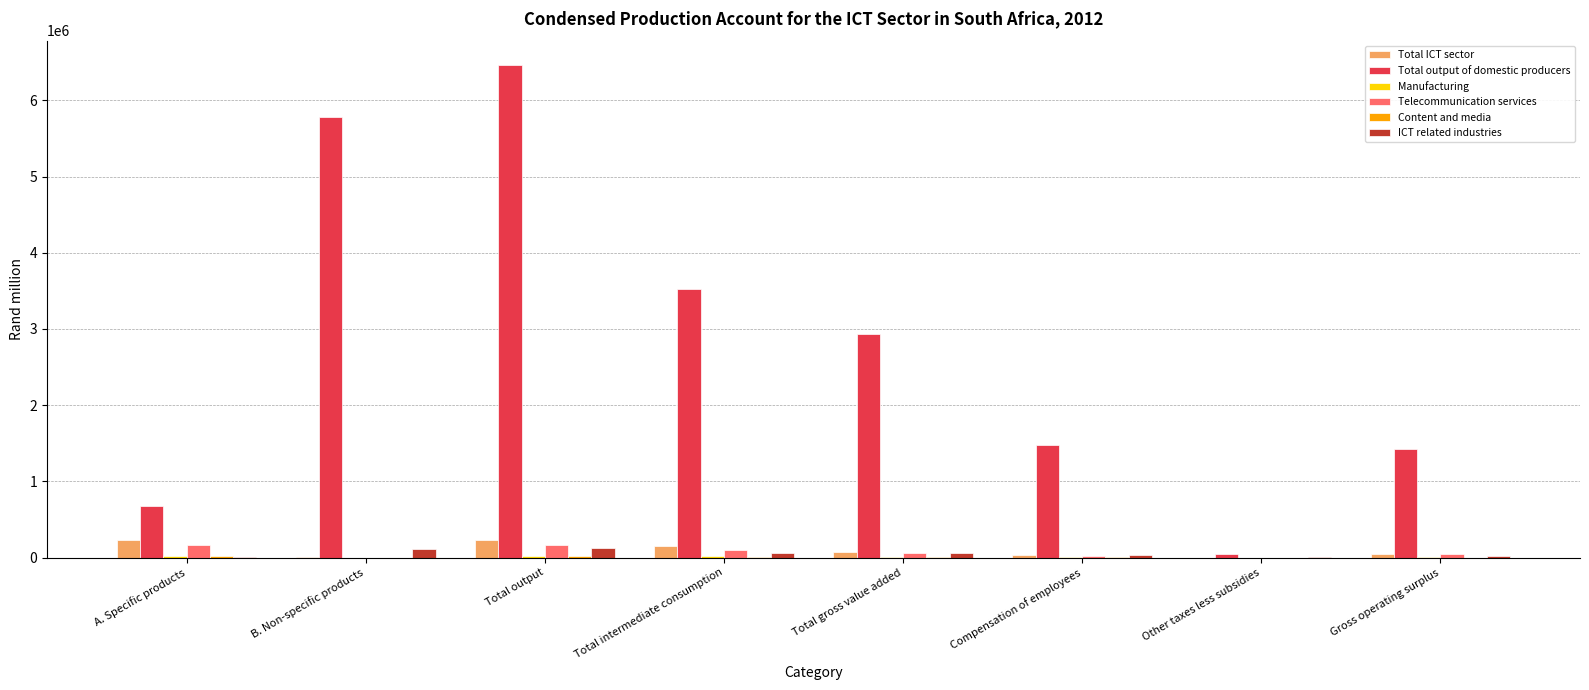

Between Total output and Total intermediate consumption, which series saw the biggest shift?

Total output of domestic producers